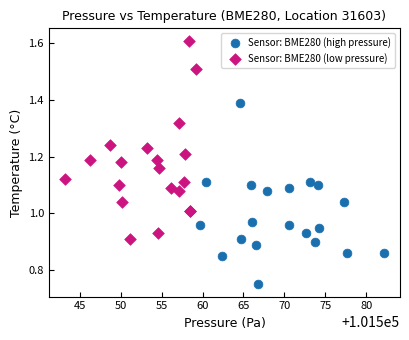

Which series reaches the maximum Y coordinate?

Sensor: BME280 (low pressure)